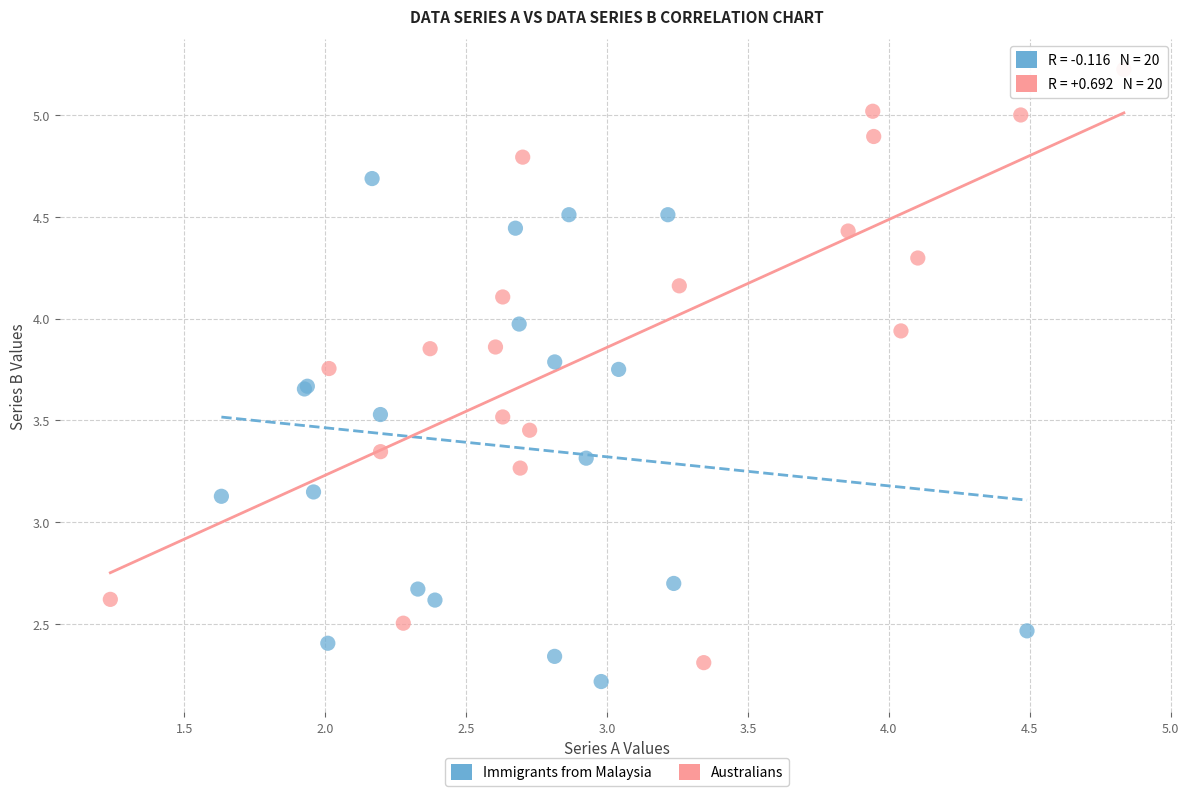

Which series reaches the maximum Y coordinate?

Australians